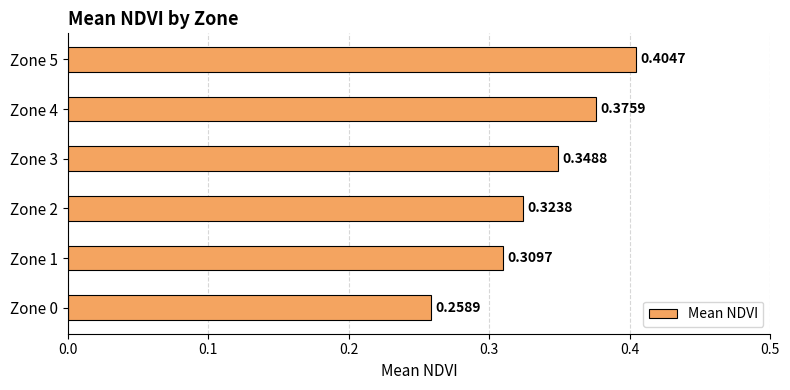

Rank the categories by value from highest to lowest.

Zone 5, Zone 4, Zone 3, Zone 2, Zone 1, Zone 0